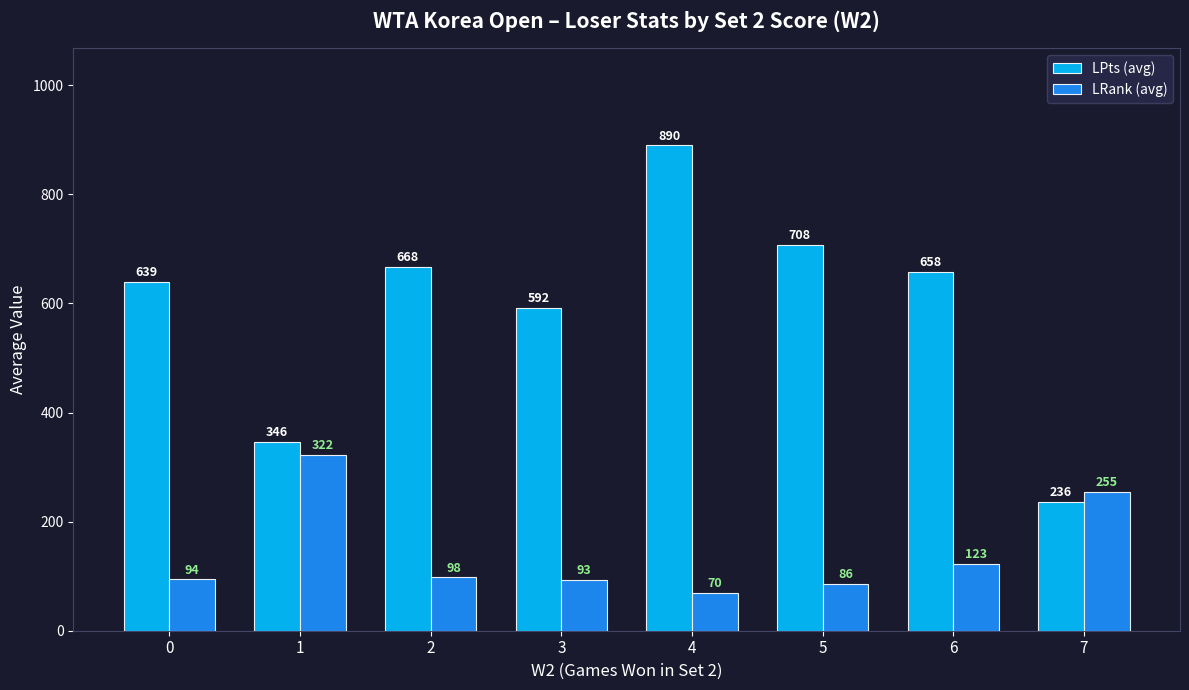

What is the value of the LPts (avg) bar at the 4th from the left?

592.0